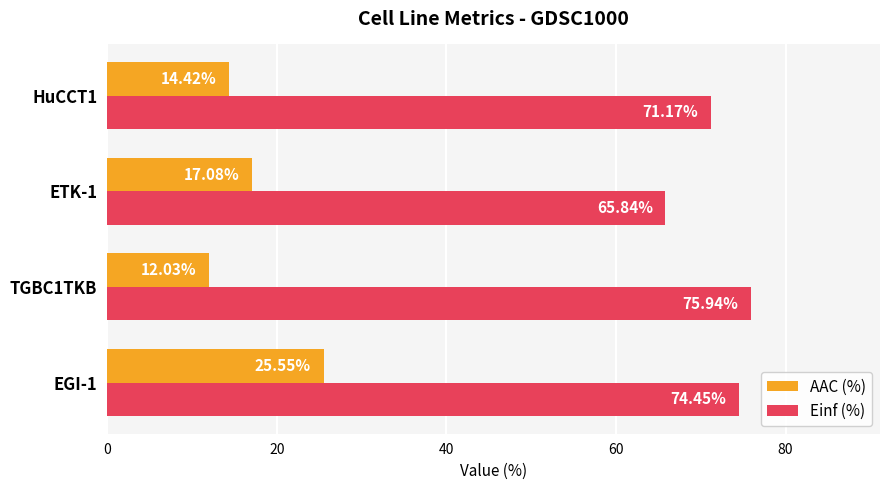

What is the difference between the maximum and minimum values in the AAC (%) series?

13.5